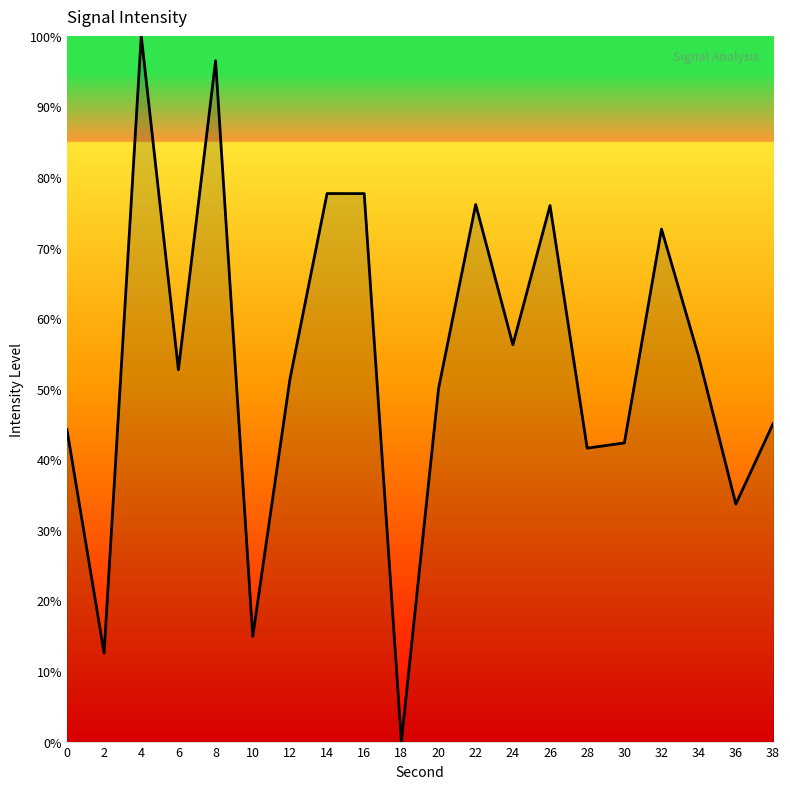

Which label corresponds to the smallest value in the chart?

18